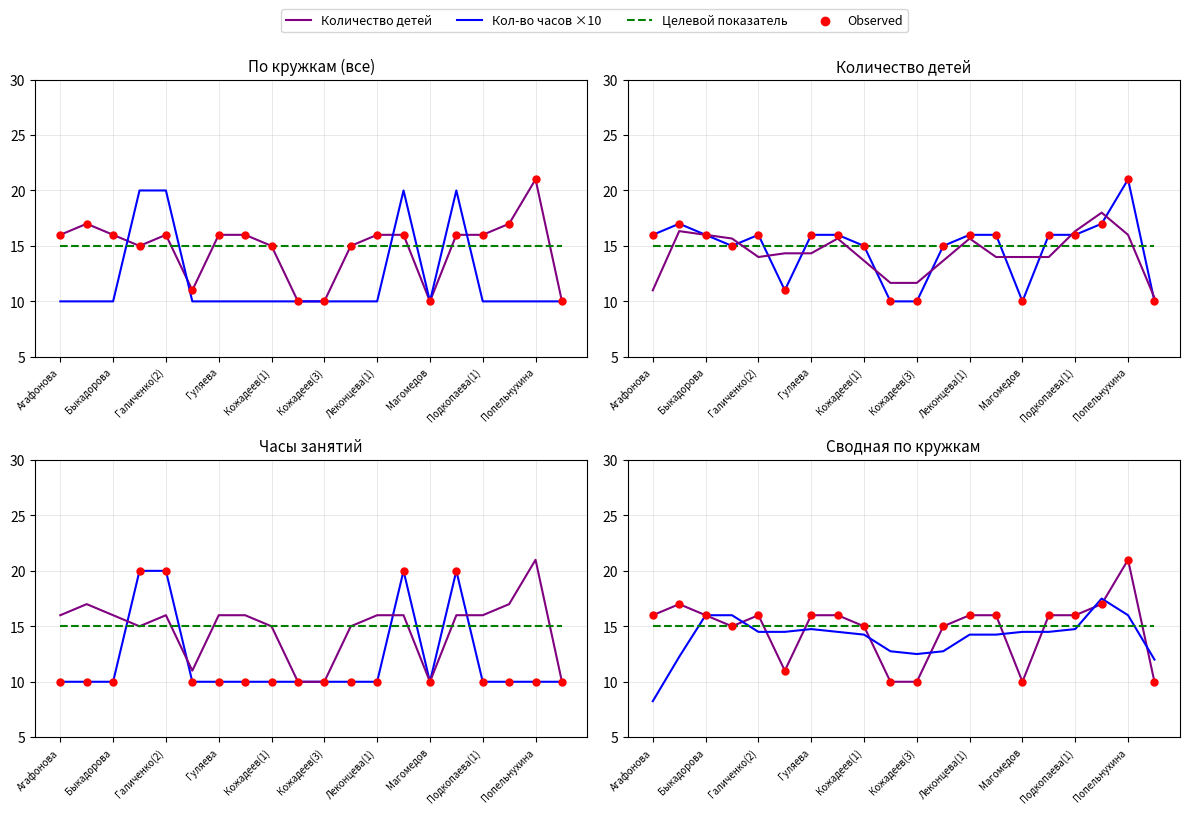

Which series has the largest Y range (max minus min)?

Количество детей